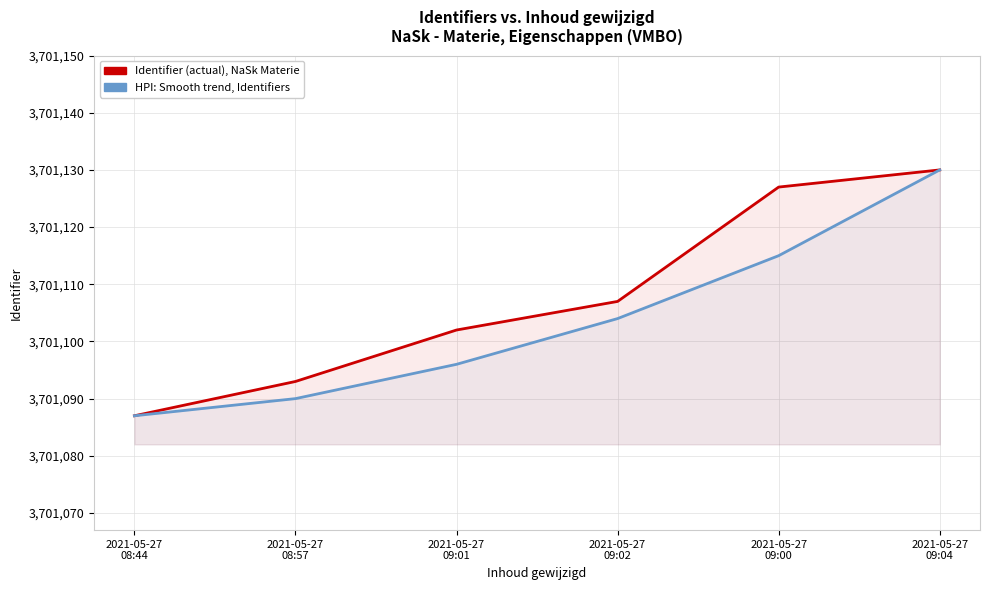

What are all the series names shown in the legend?

Identifier (actual), HPI: Smooth trend, Identifiers